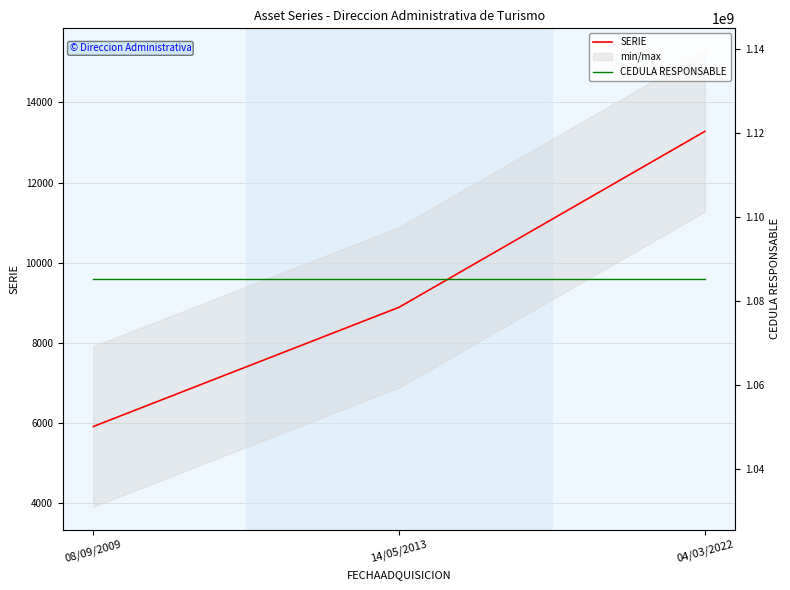

Is the value of SERIE at 04/03/2022 greater than the value of CEDULA RESPONSABLE at 14/05/2013?

No